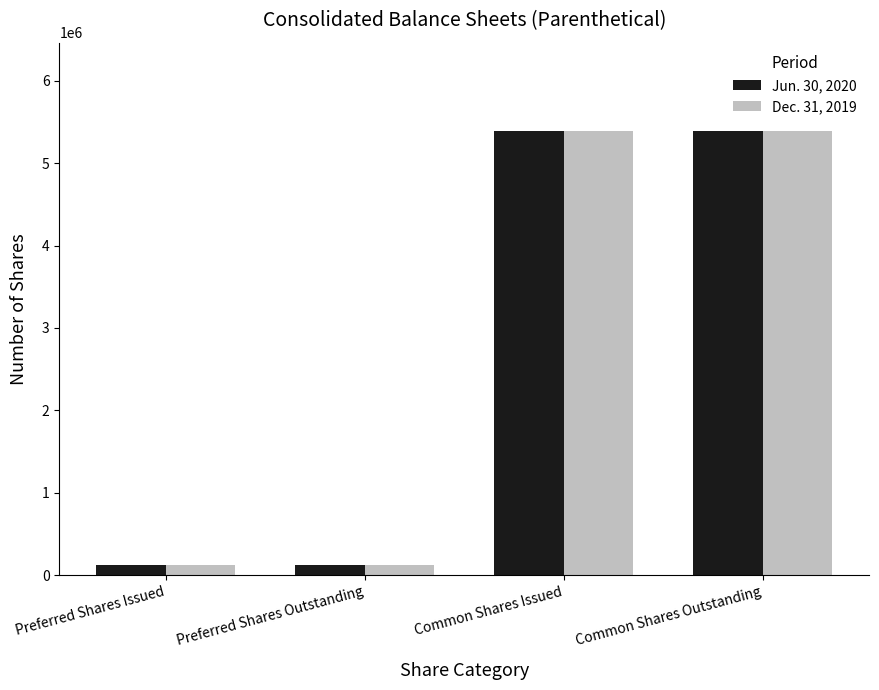

What is the sum of all Jun. 30, 2020 values?

11013446